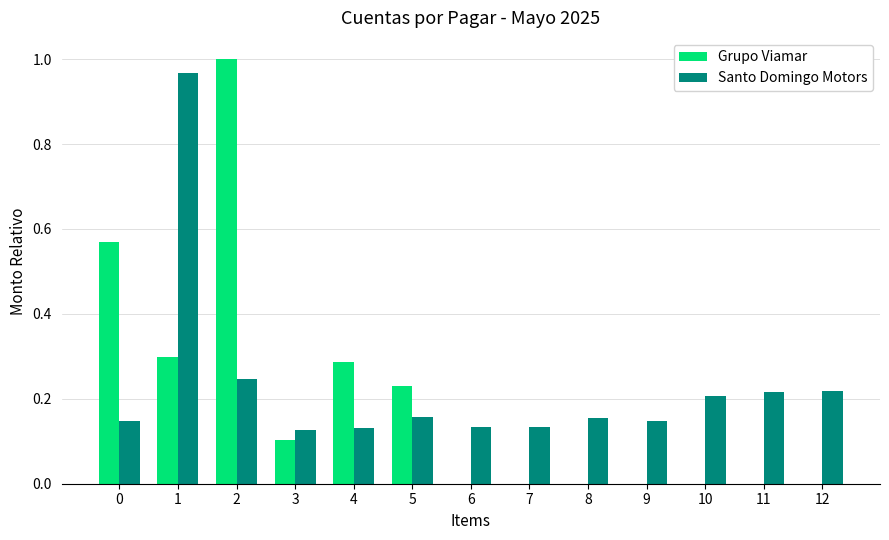

What is the sum of all Santo Domingo Motors values?

3.0